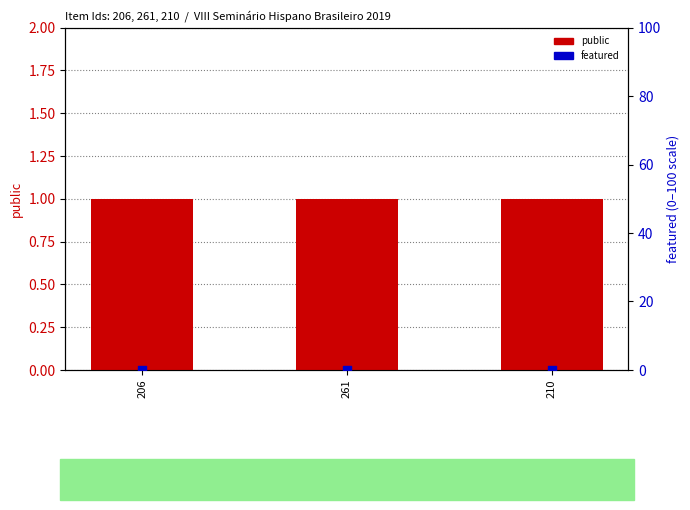

Which series contains the highest Y value?

public